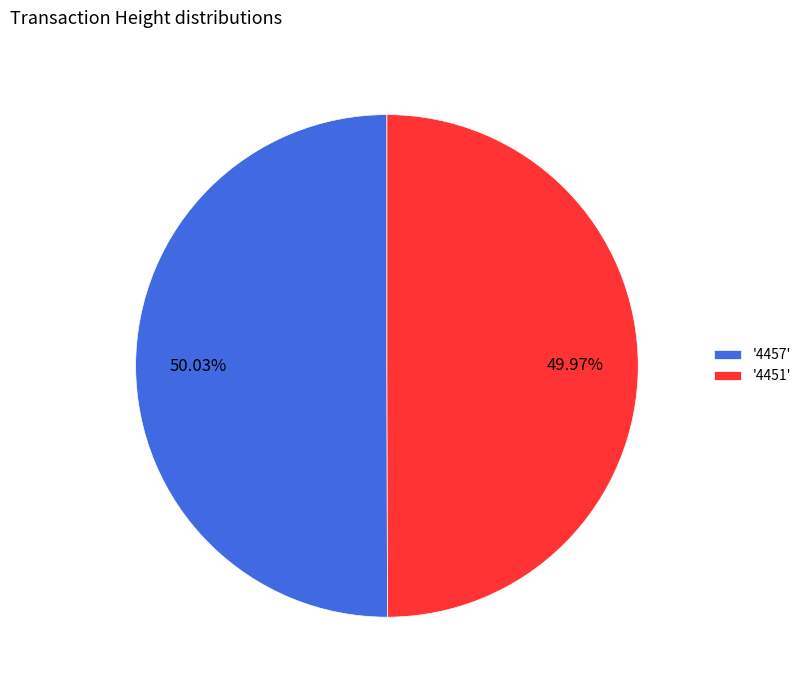

How many slices are in this pie chart?

2